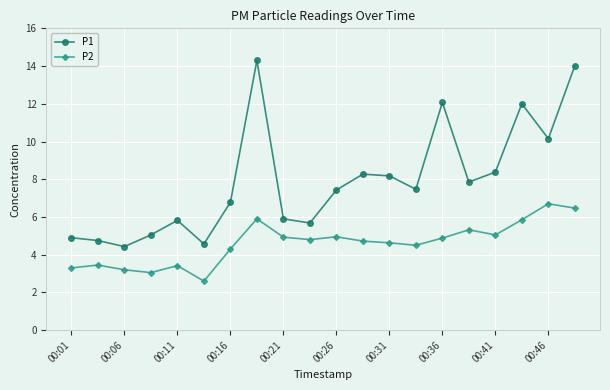

Which series has the largest total across all categories?

P1